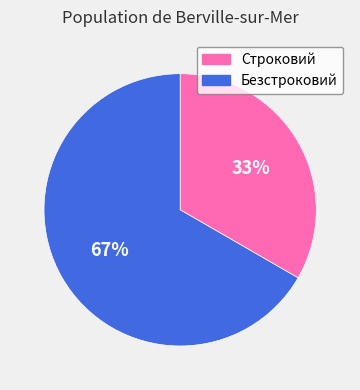

How many segments does this pie chart have?

2